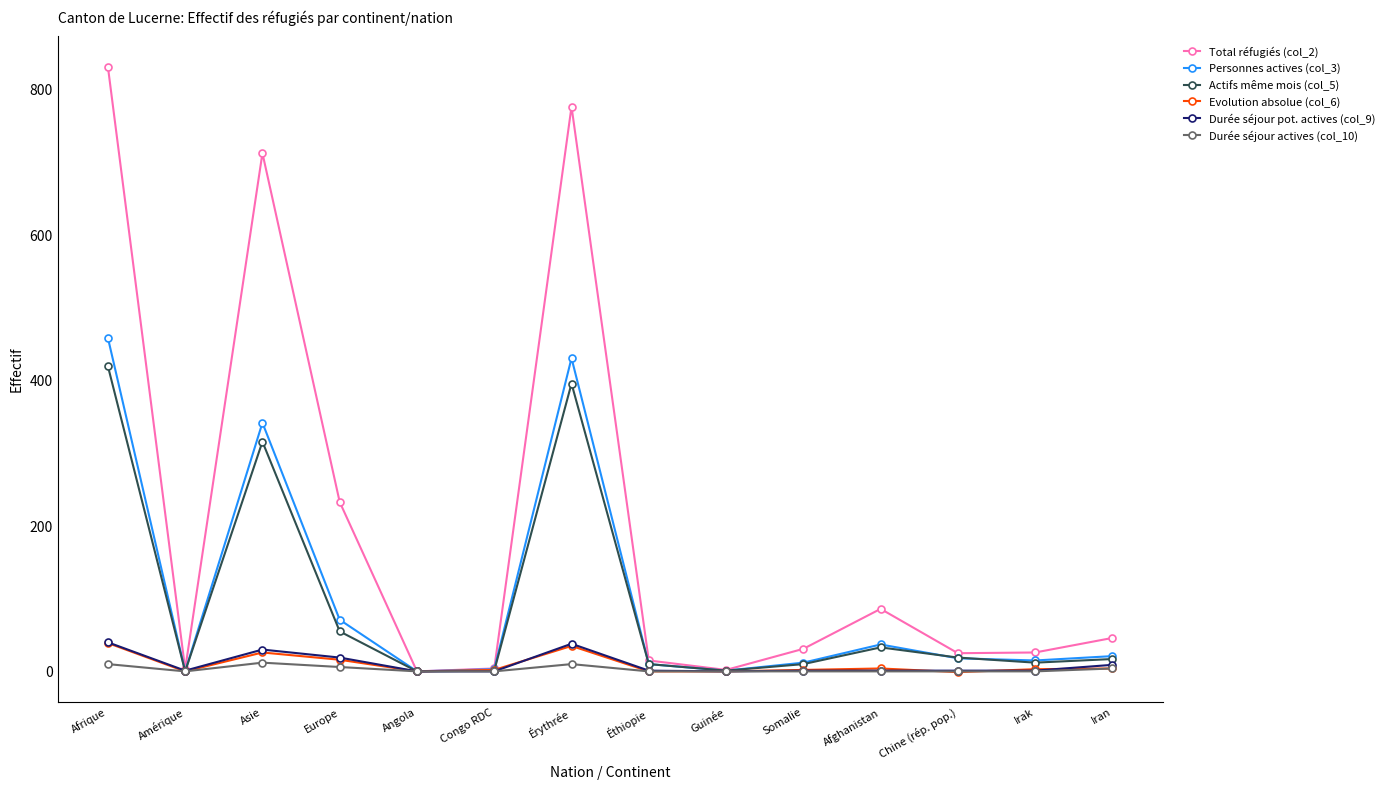

What is the difference between the highest and lowest values at Guinée?

2